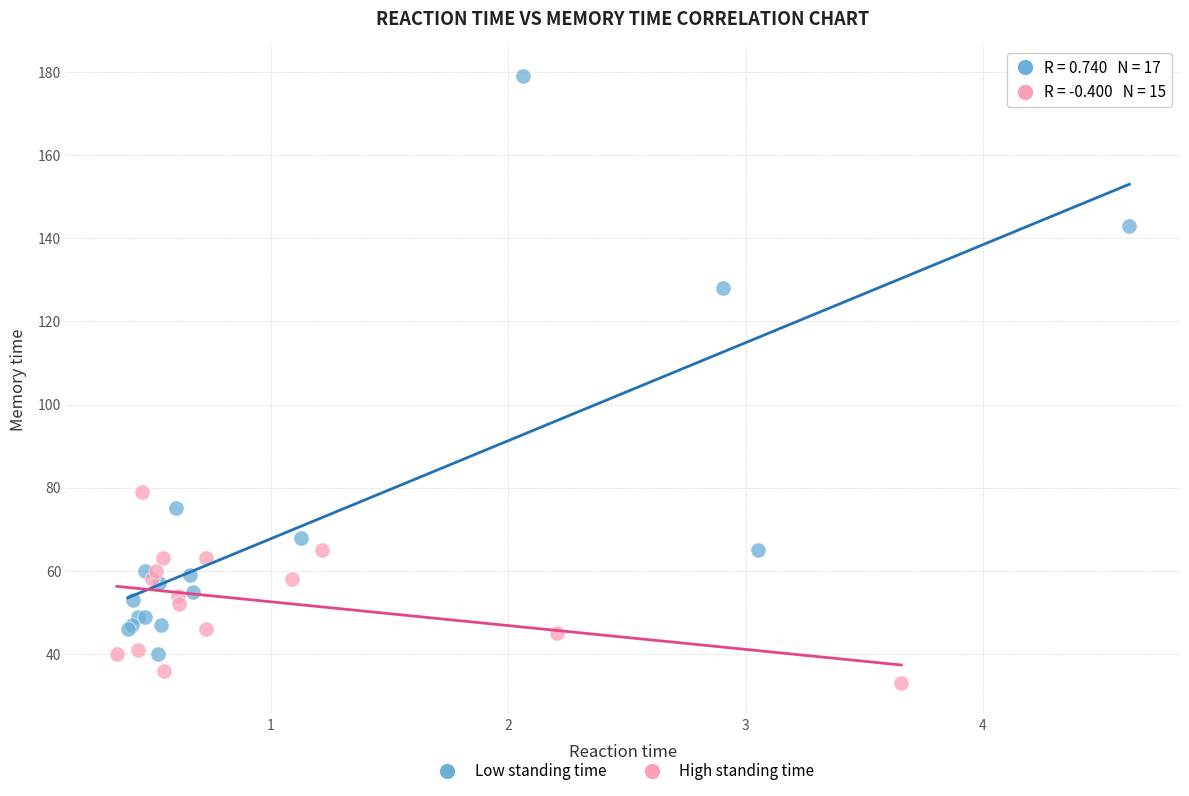

Which series contains the lowest Y value?

High standing time